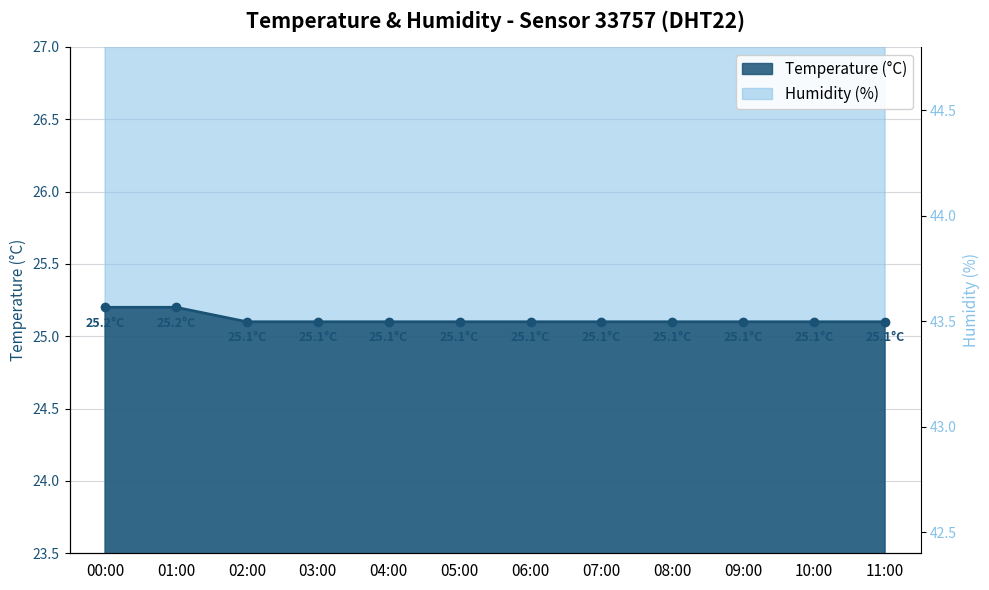

List the series in order of their peak value, highest first.

humidity, temperature